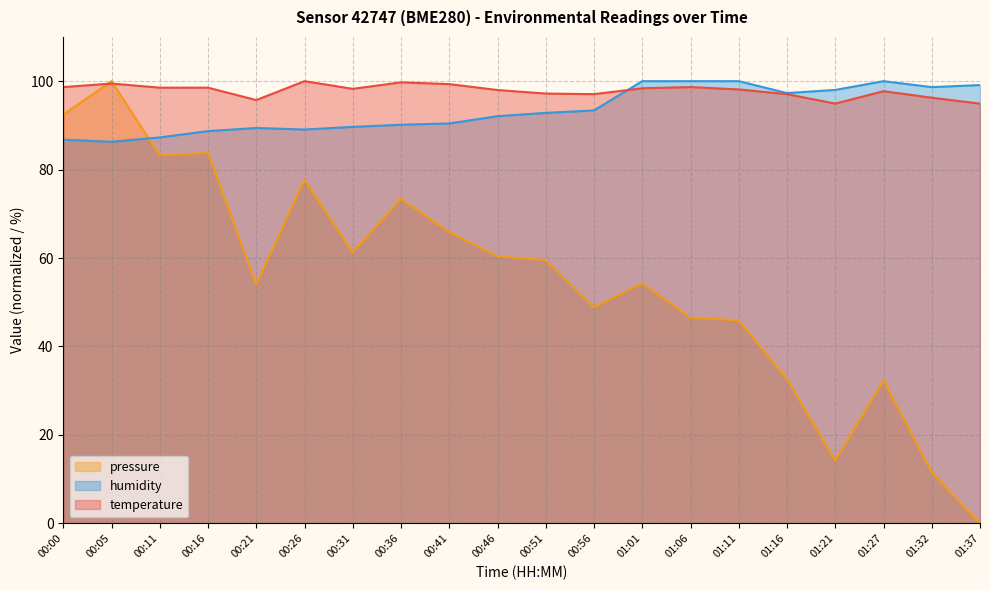

What is the maximum value shown in the chart?

100.0